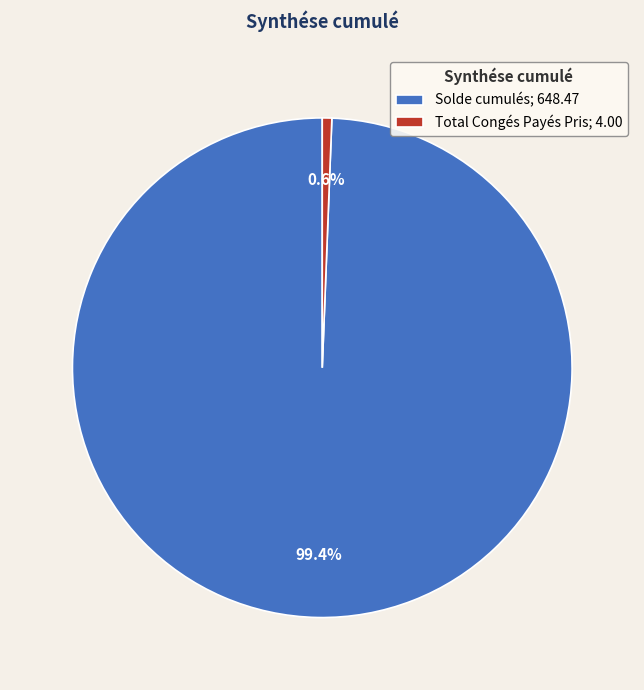

Does any single category account for the majority?

Yes